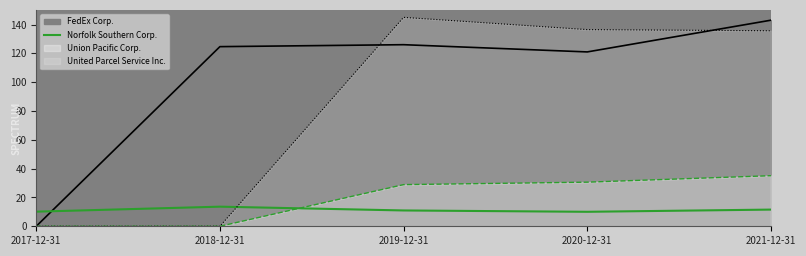

What position from the right is 2018-12-31?

4